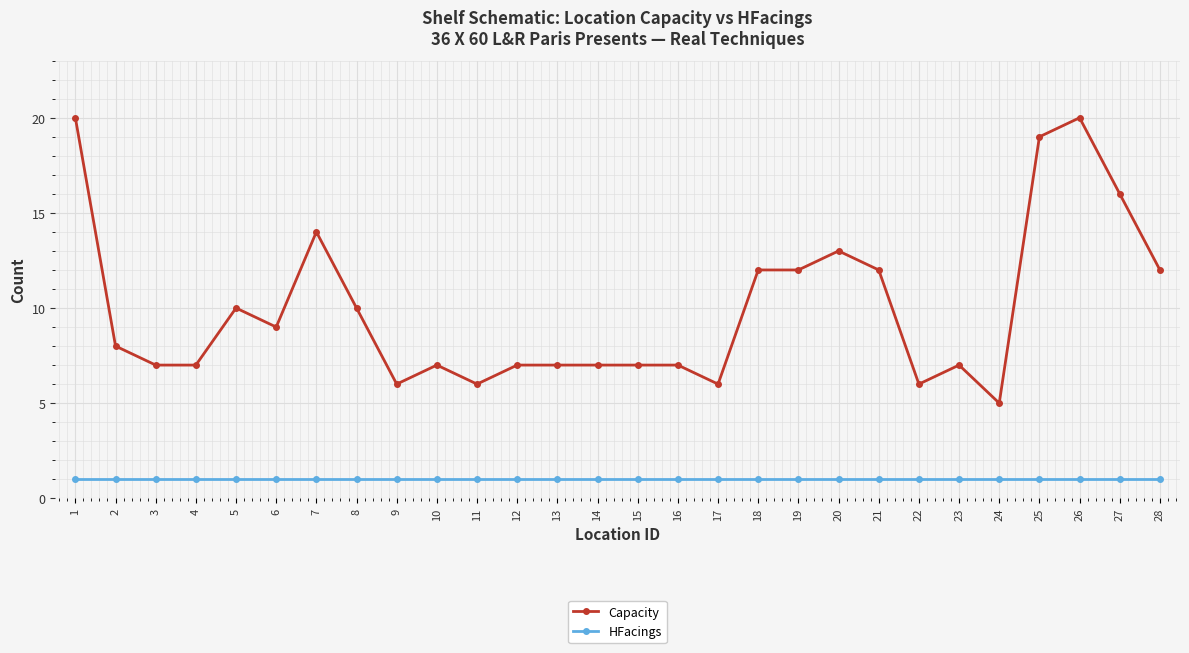

True or false: Capacity has more than 1 points higher than both neighbors.

True